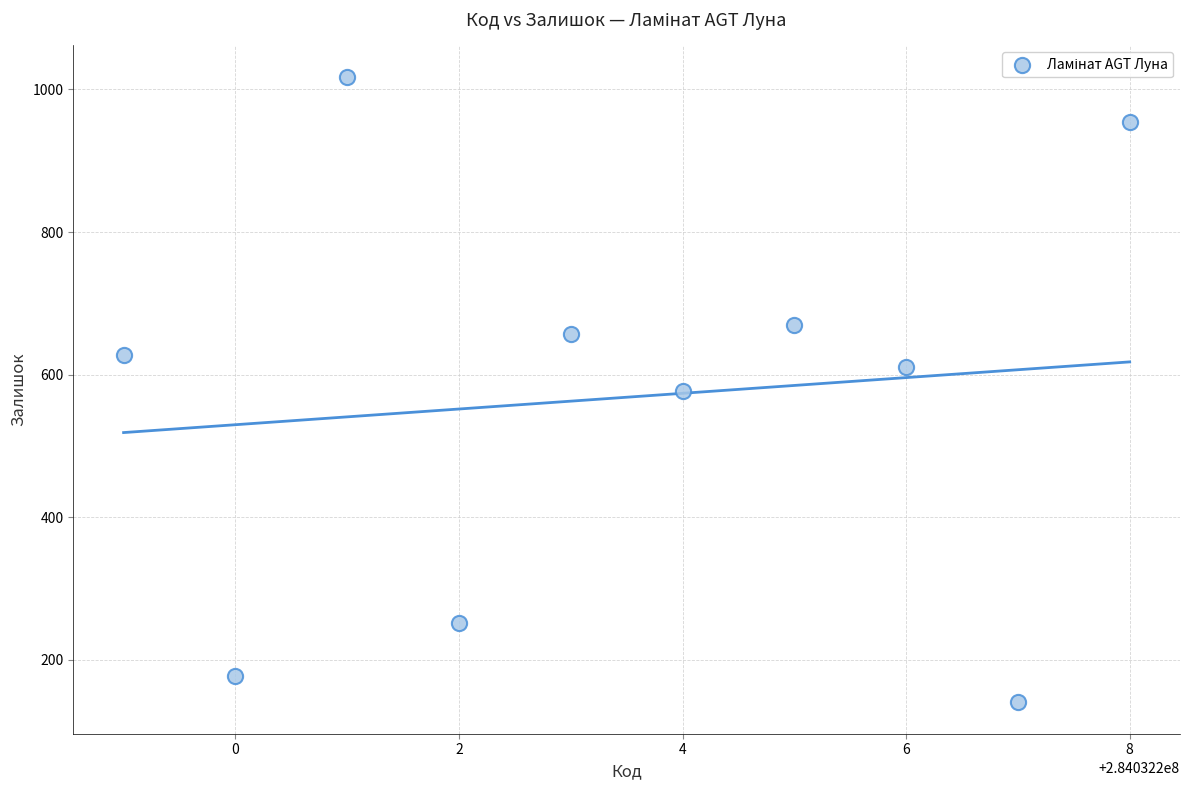

What is the average X value?

284032204